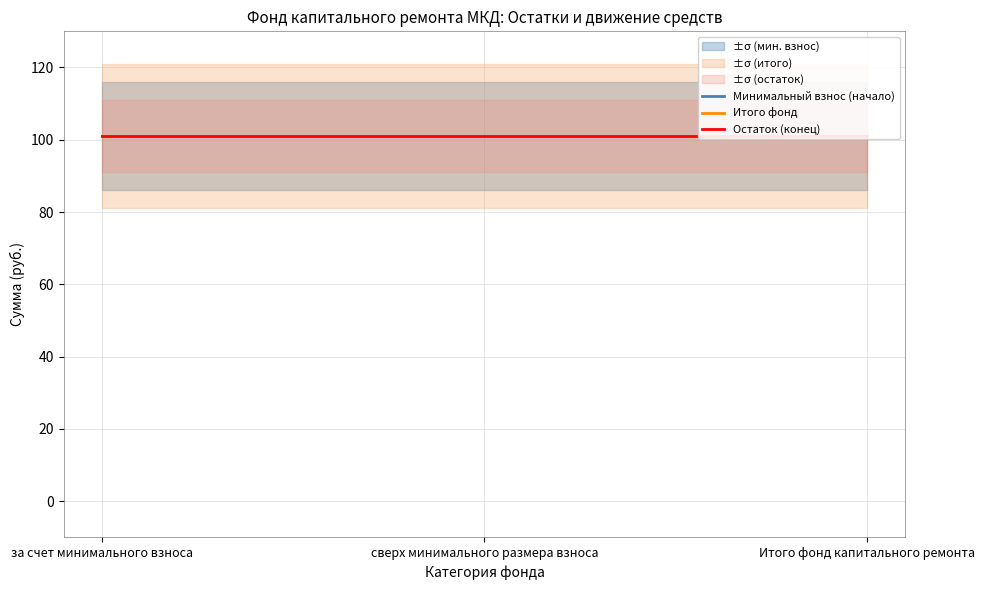

Which has a higher value, сверх минимального размера взноса or за счет минимального взноса?

сверх минимального размера взноса